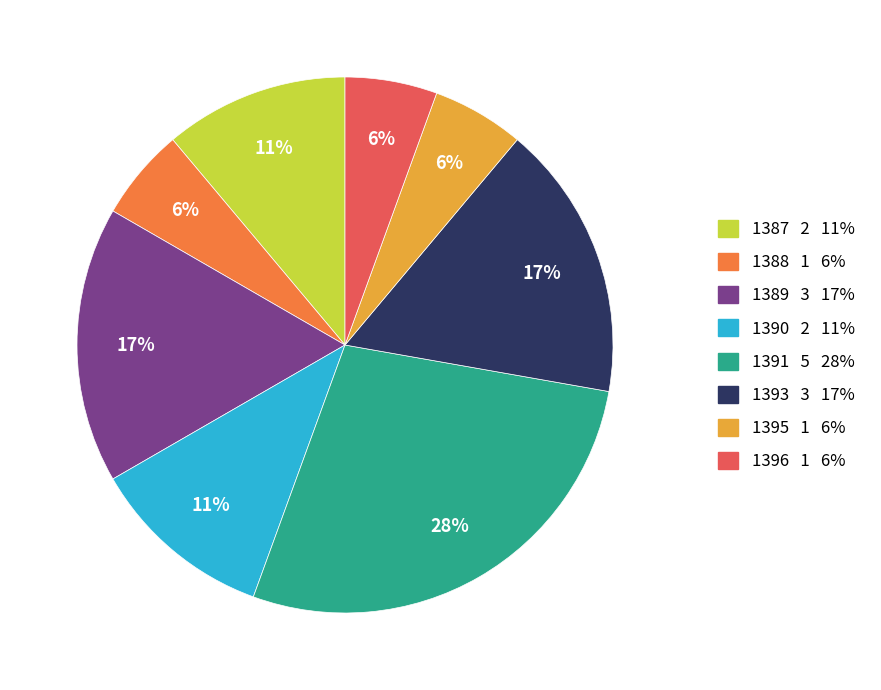

Between 1389 and 1390, which is larger?

1389